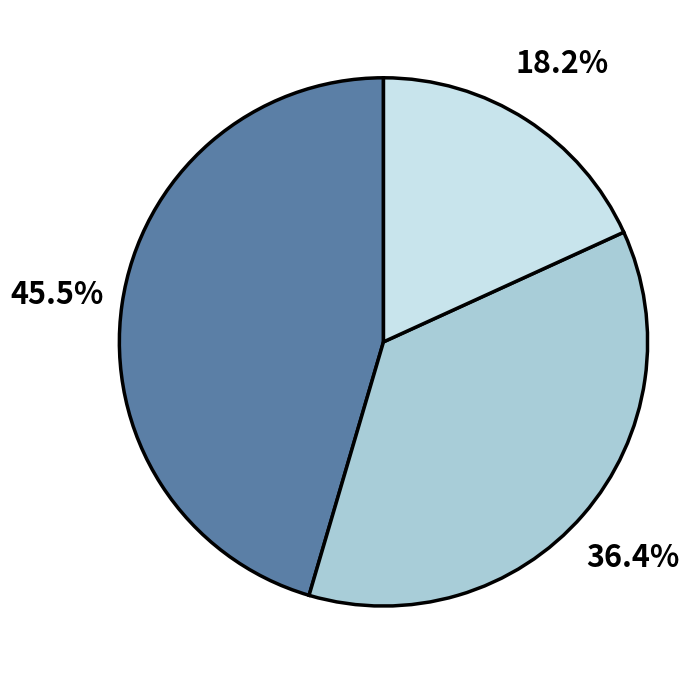

How many slices are in this pie chart?

3